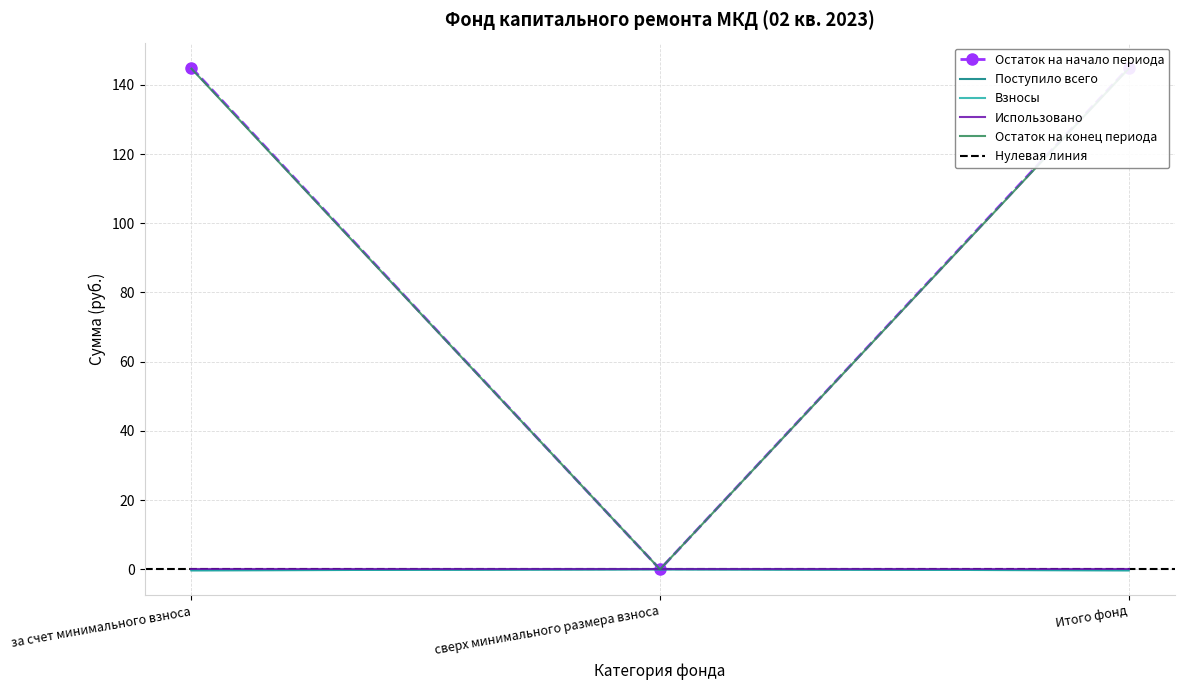

What is the value of the Остаток на начало периода point at the 3rd from the left?

144.9